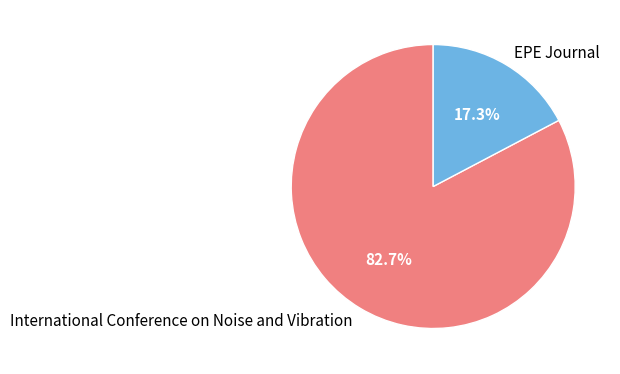

What portion of the pie excludes International Conference on Noise and Vibration?

17.3%